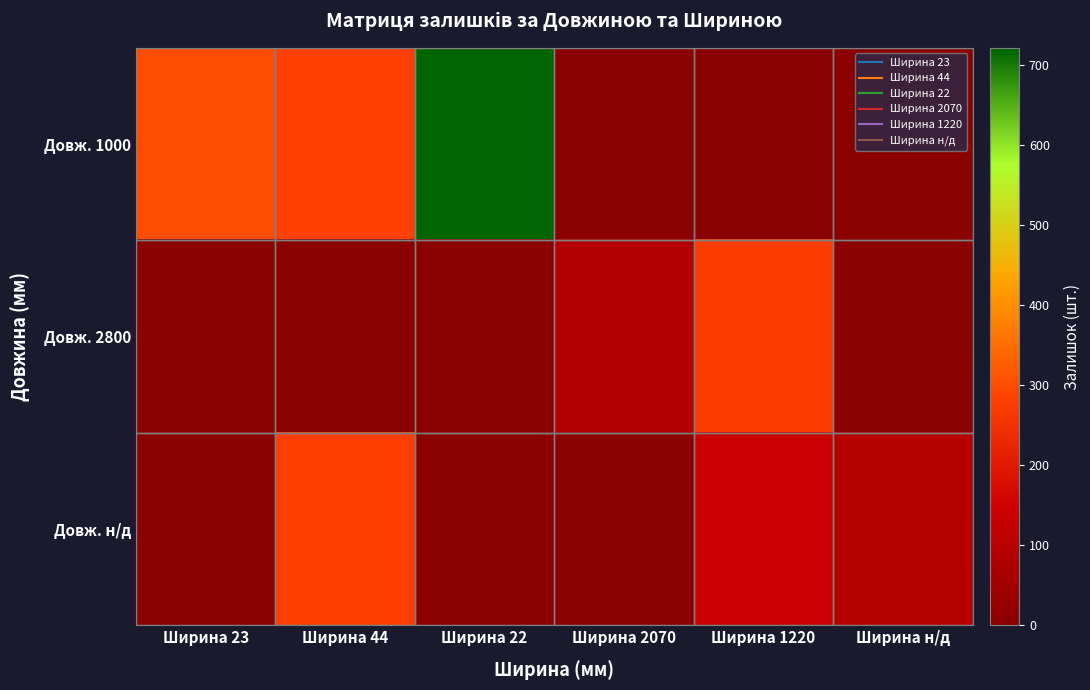

Reading left to right, extract all data points from this chart.

Довж. 1000: Ширина 23=299	Ширина 44=282	Ширина 22=722	Ширина 2070=0	Ширина 1220=0	Ширина н/д=0
Довж. 2800: Ширина 23=0	Ширина 44=0	Ширина 22=0	Ширина 2070=92	Ширина 1220=272	Ширина н/д=0
Довж. н/д: Ширина 23=0	Ширина 44=275	Ширина 22=0	Ширина 2070=0	Ширина 1220=145	Ширина н/д=98